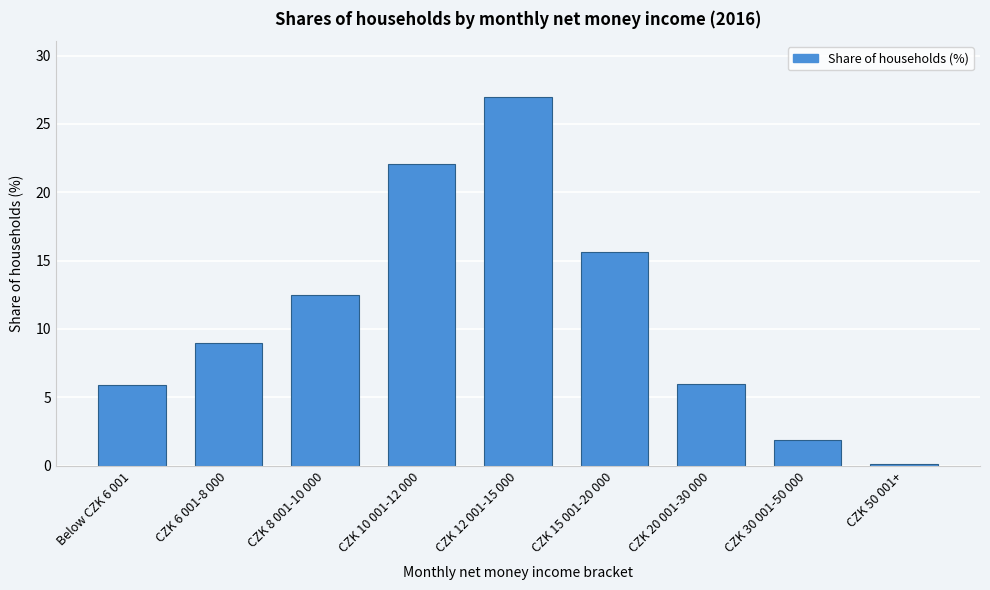

What is the change in value from CZK 15 001-20 000 to CZK 30 001-50 000?

-13.7